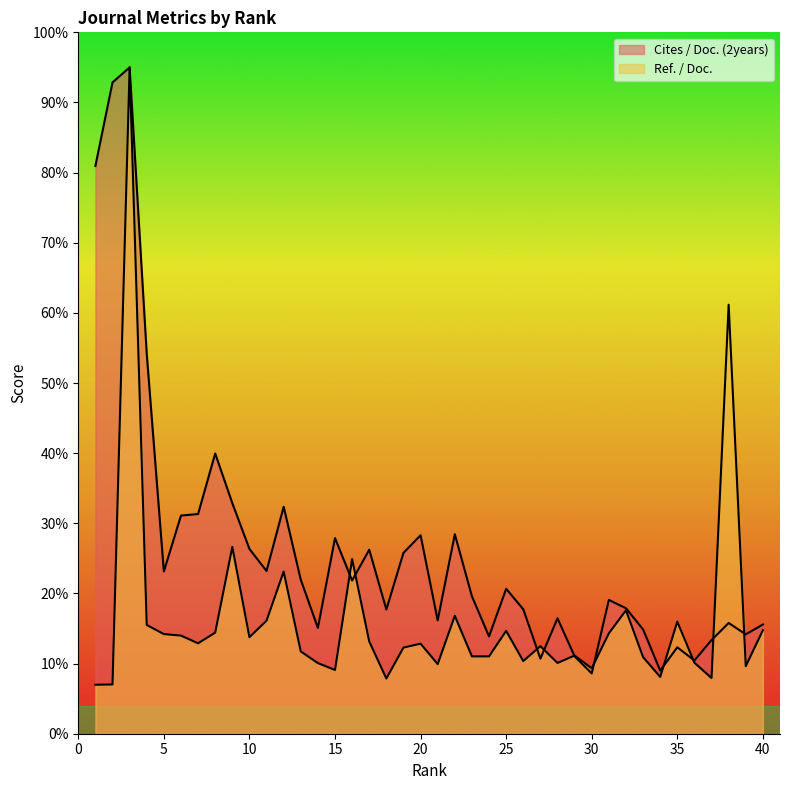

At which label is Cites / Doc. (2years) closest to 51?

4